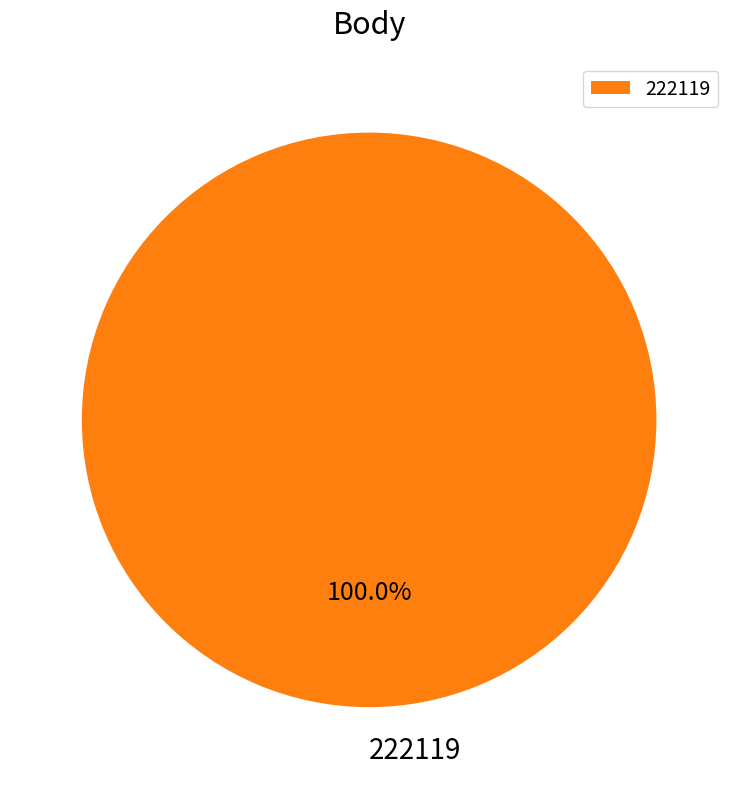

Rank the categories by value from highest to lowest.

222119